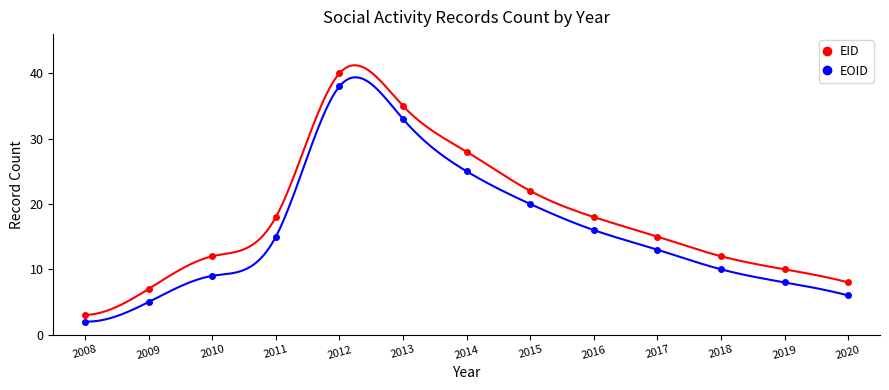

How many distinct data groups are displayed?

2